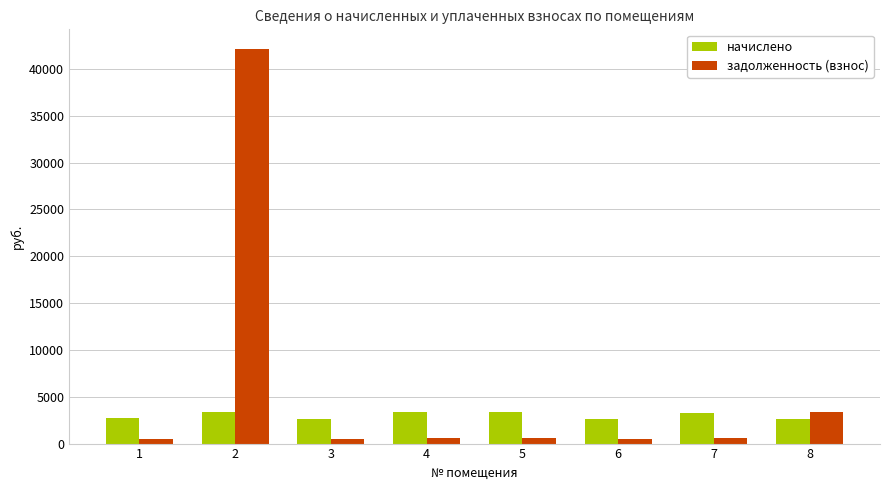

What is the highest value of the задолженность (взнос) series?

42131.9